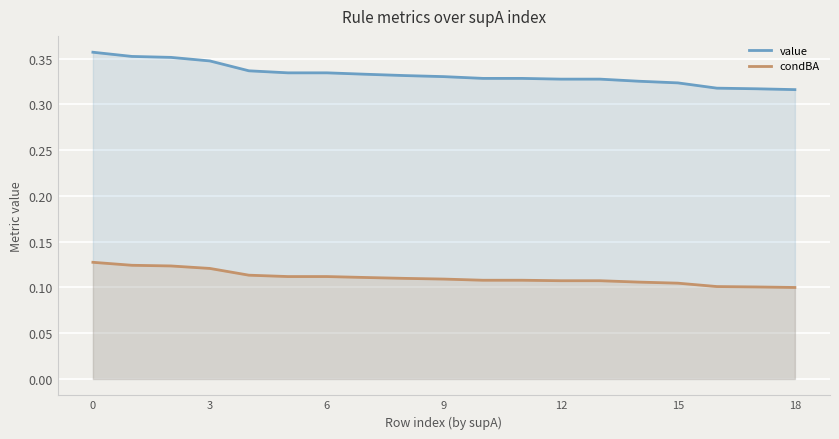

Which series has the largest range (max minus min)?

value